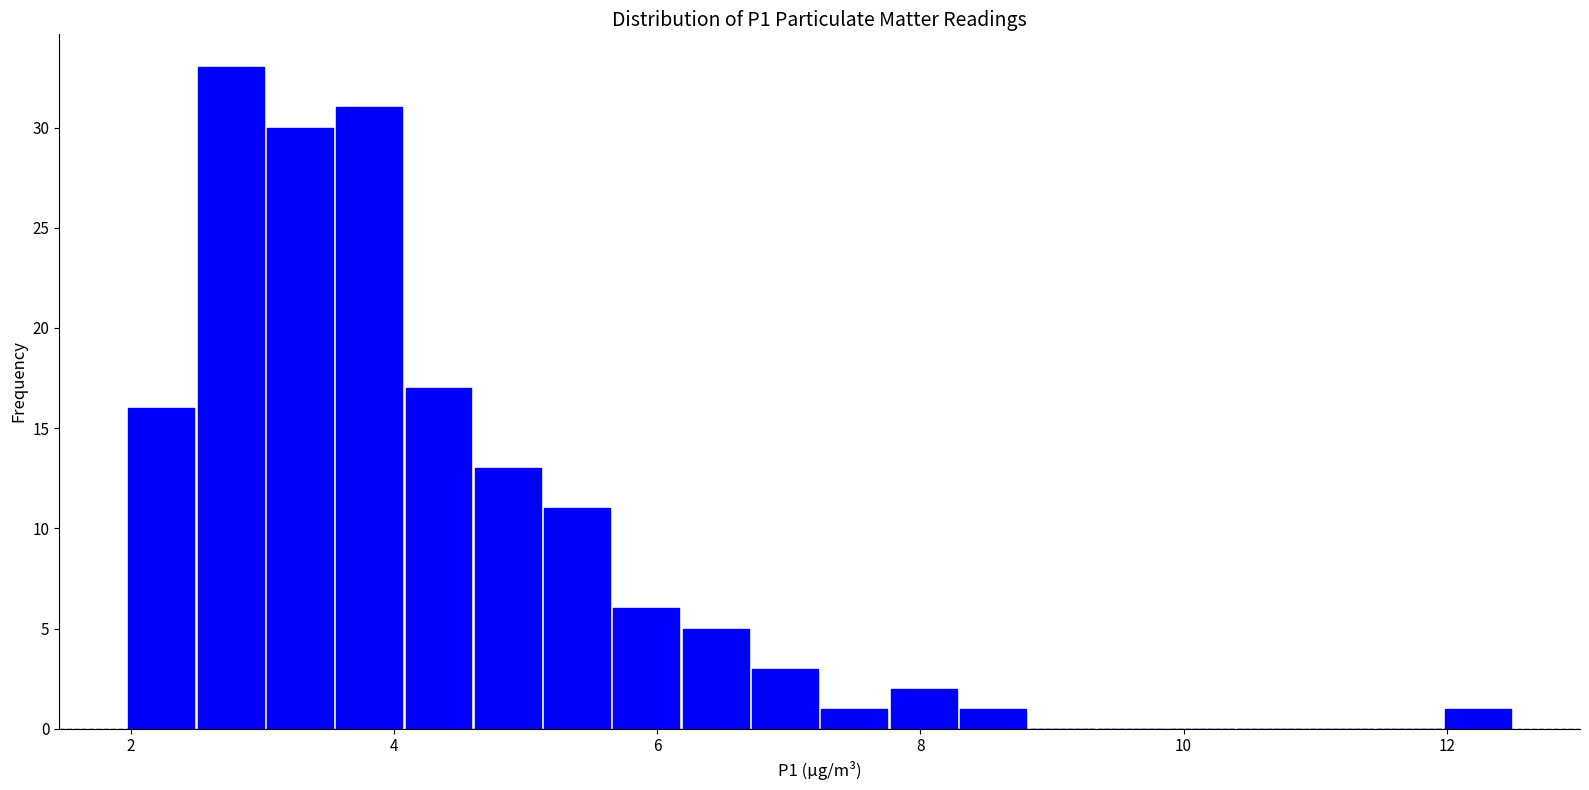

Read against the x-axis, roughly where is the centre of the tallest bar?

2.8